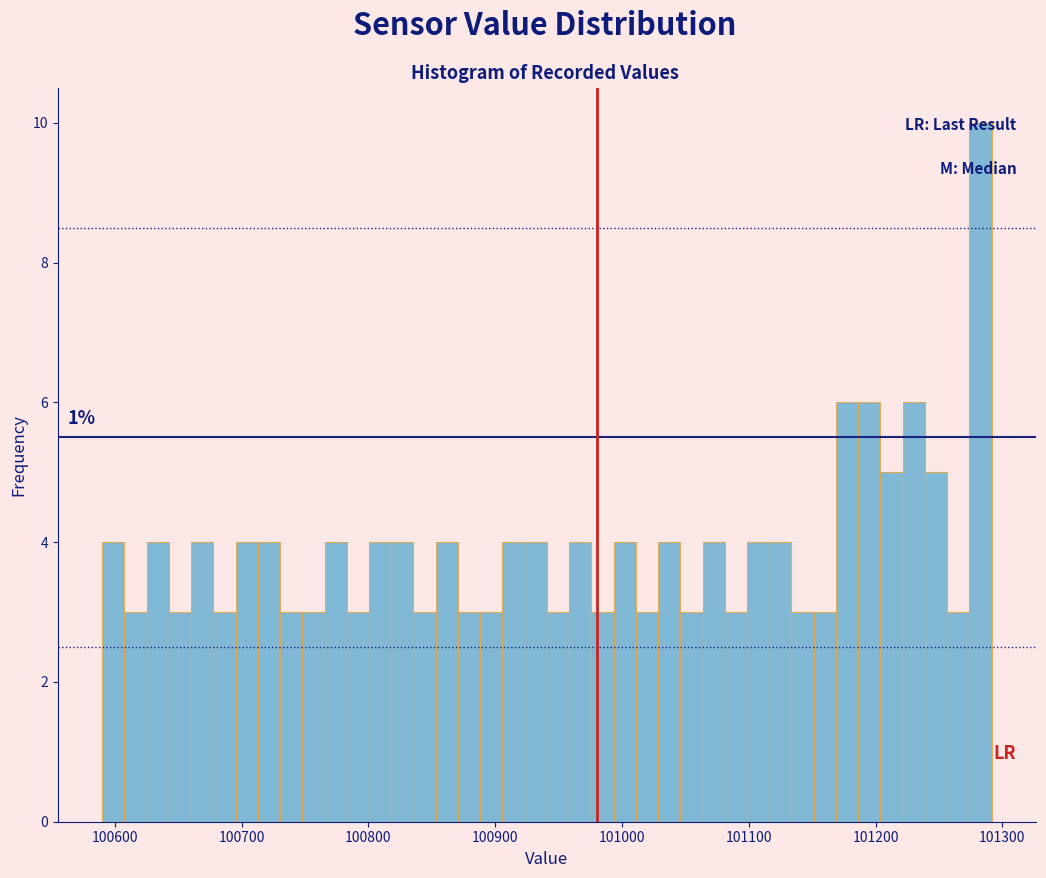

Around what value on the x-axis is the tallest bar? Give the approximate position of its centre, as read against the axis.

101280